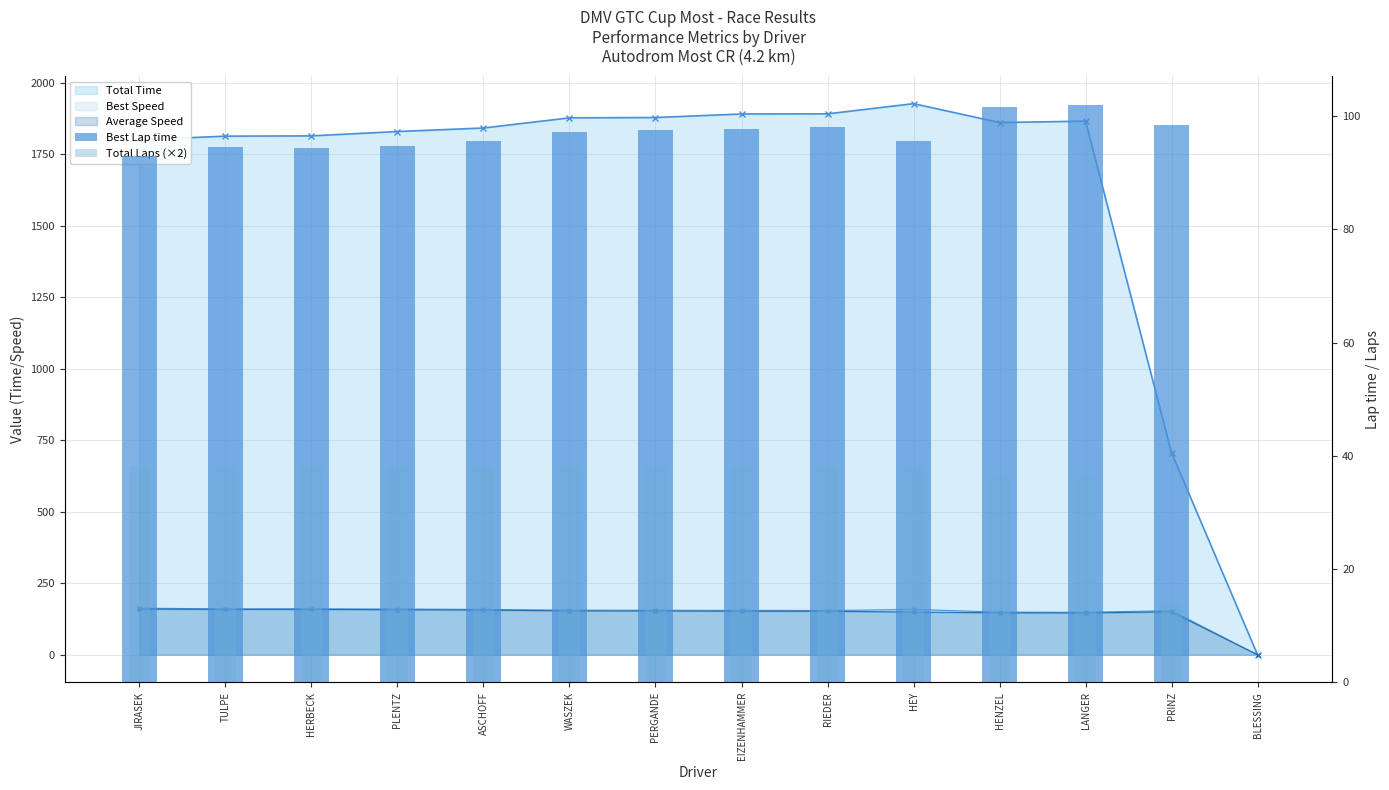

Count the number of categories in the chart.

14